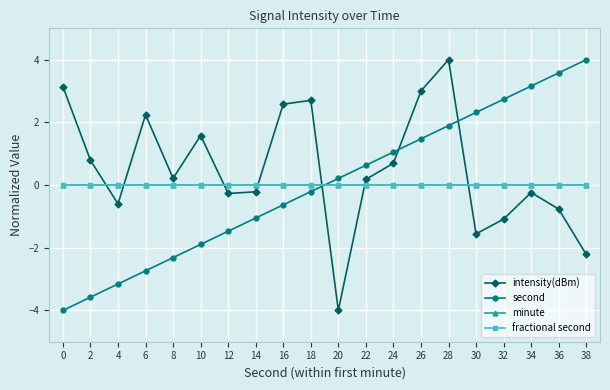

Is the value of second at 38 greater than the value of minute at 14?

Yes